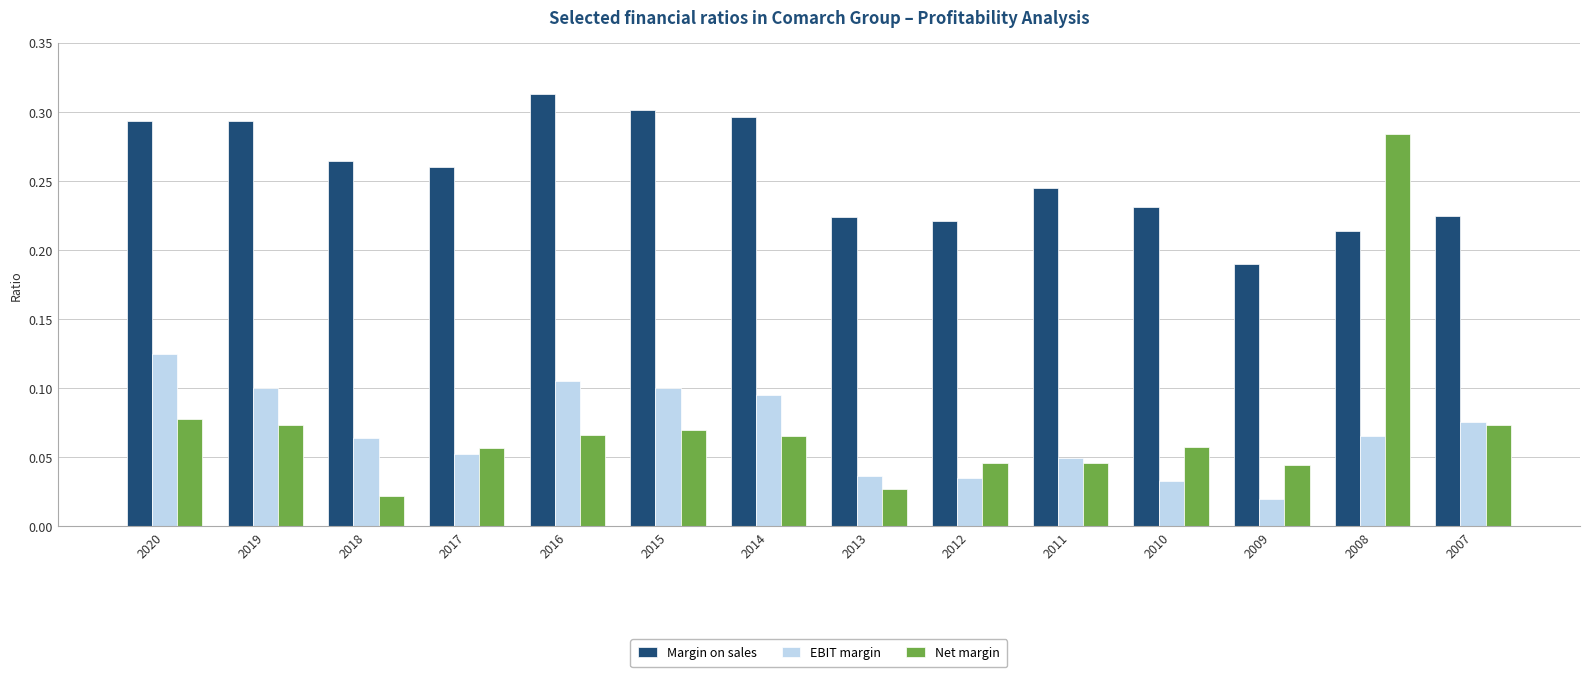

What are all the series names shown in the legend?

Margin on sales, EBIT margin, Net margin